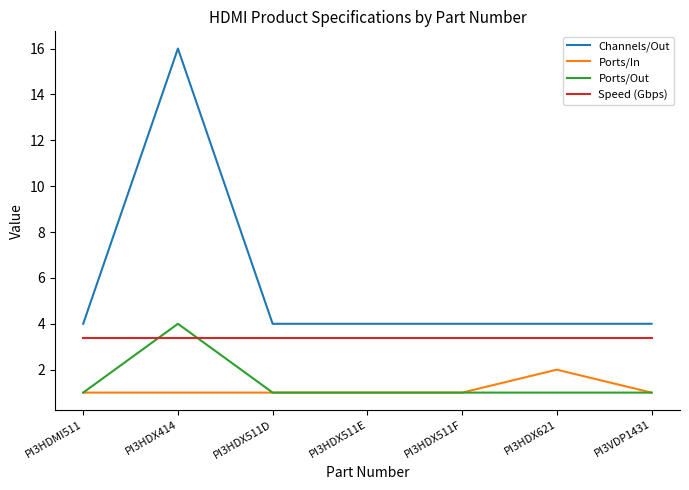

Does the chart display data point markers on the line(s)?

No